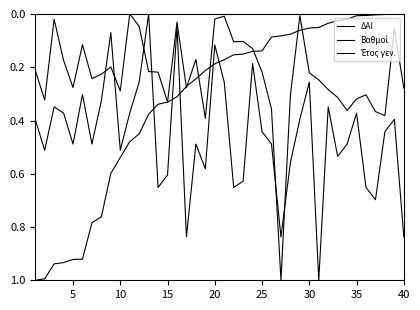

How many lines are shown in the chart?

3